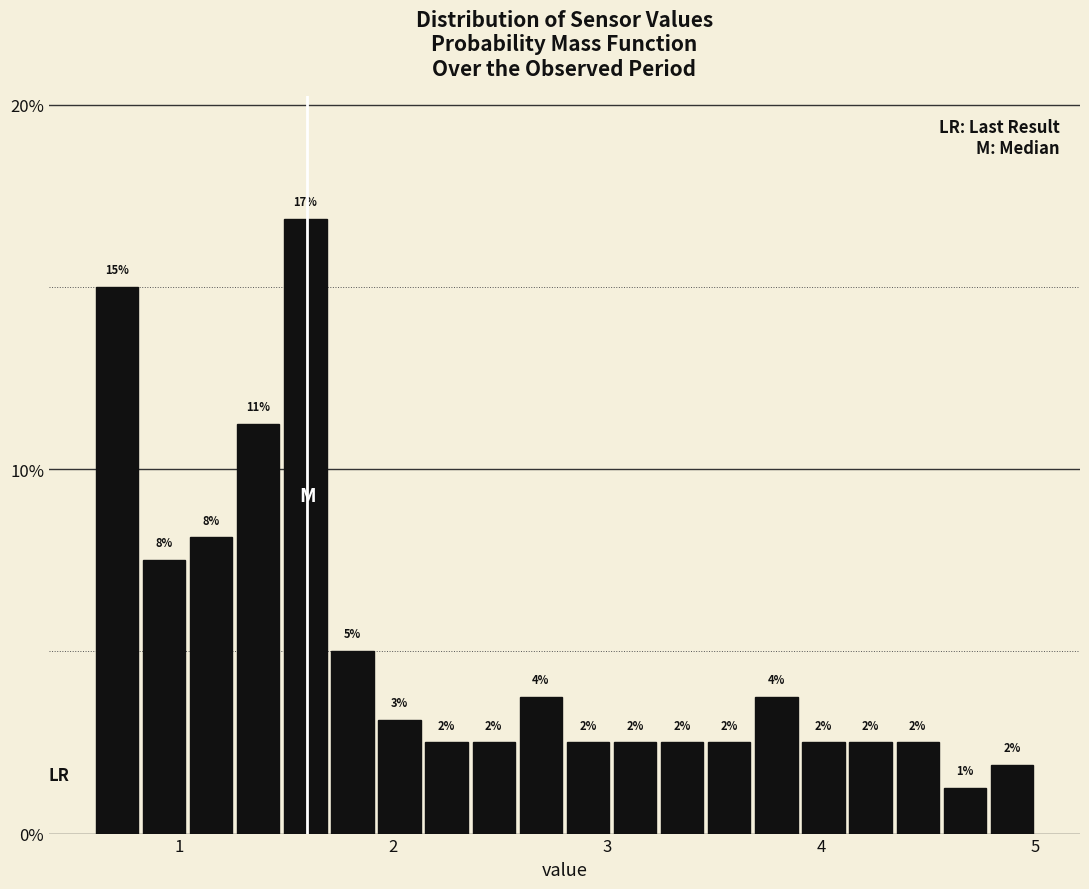

Read against the x-axis, roughly where is the centre of the tallest bar?

1.6